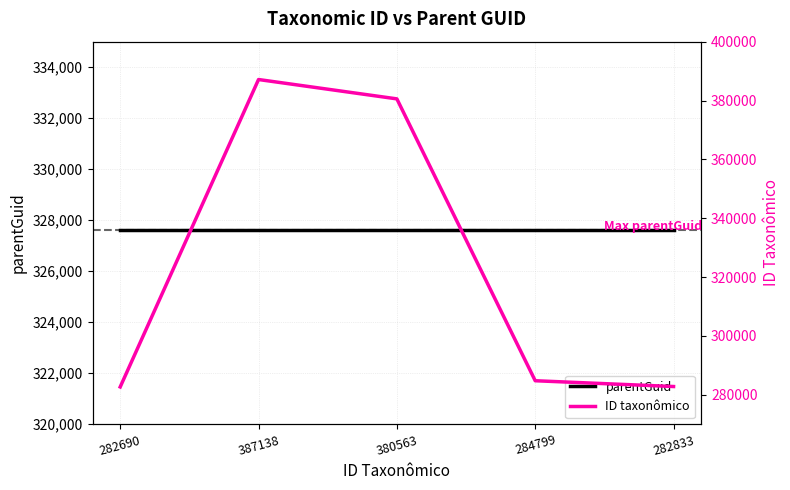

Rank the series by their average value, from highest to lowest.

parentGuid, ID taxonômico